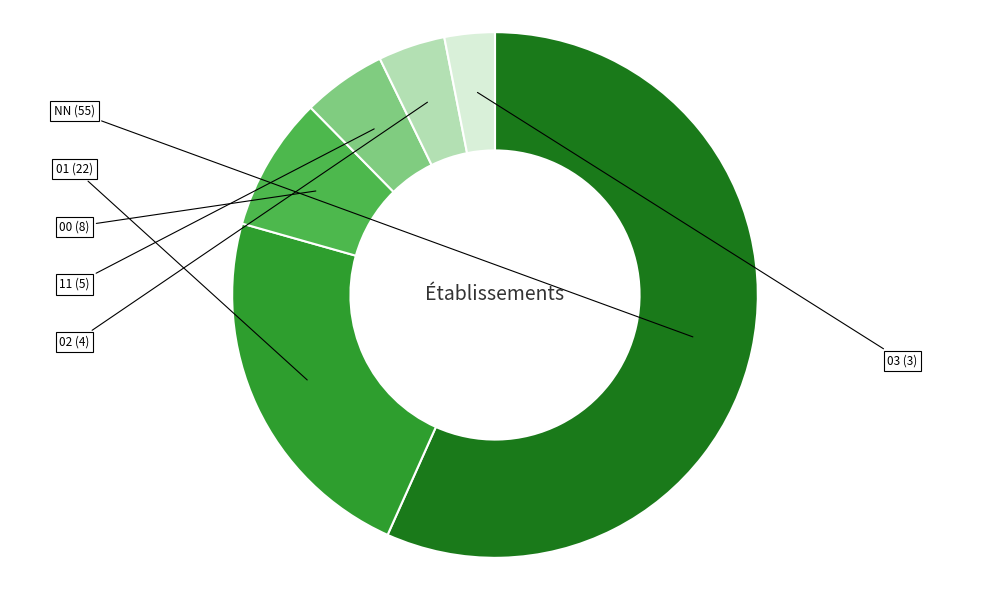

Does any single category account for the majority?

Yes